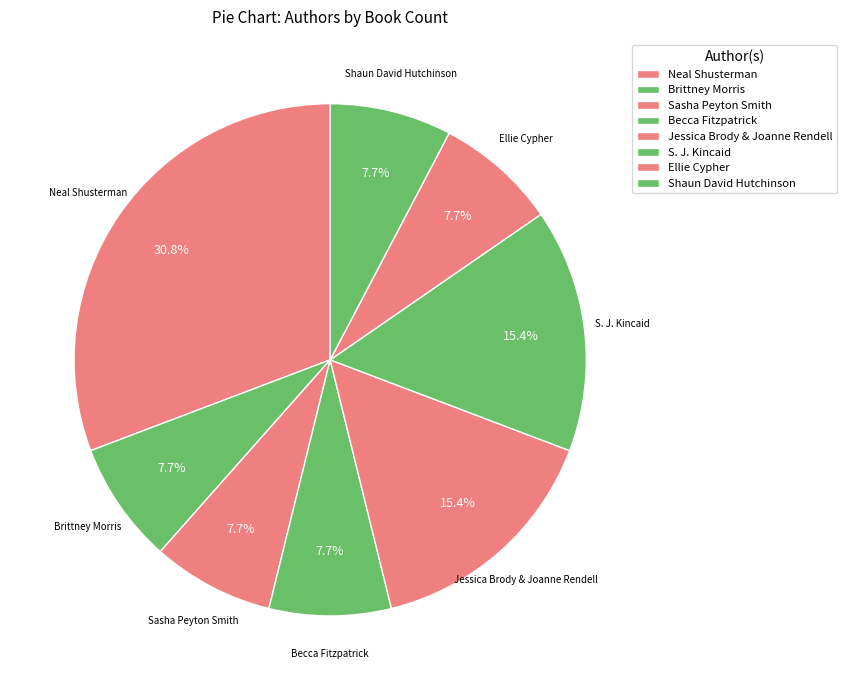

How many slices are in this pie chart?

8